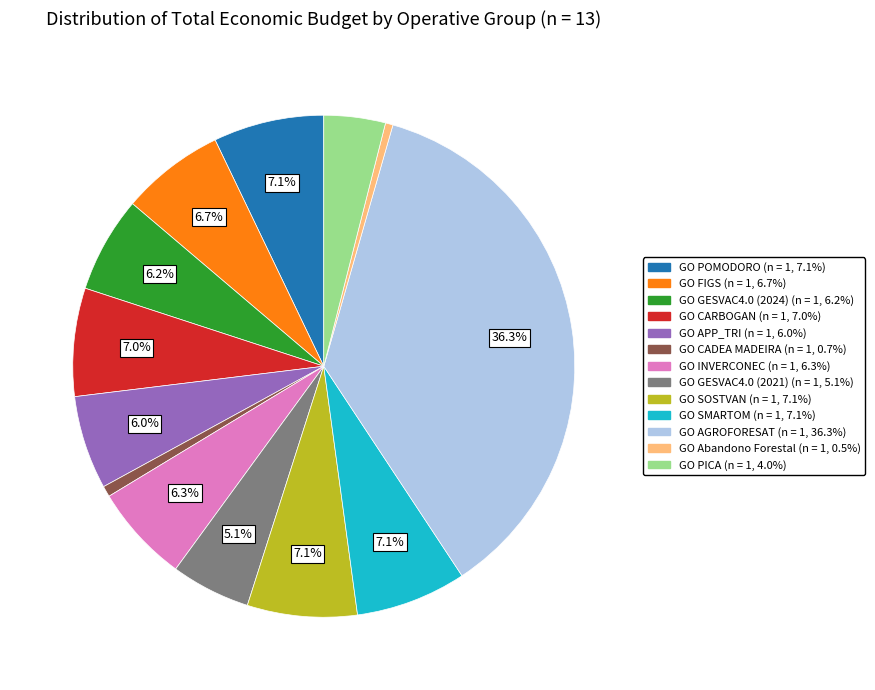

Is it true that GO INVERCONEC is 6% of the pie?

True